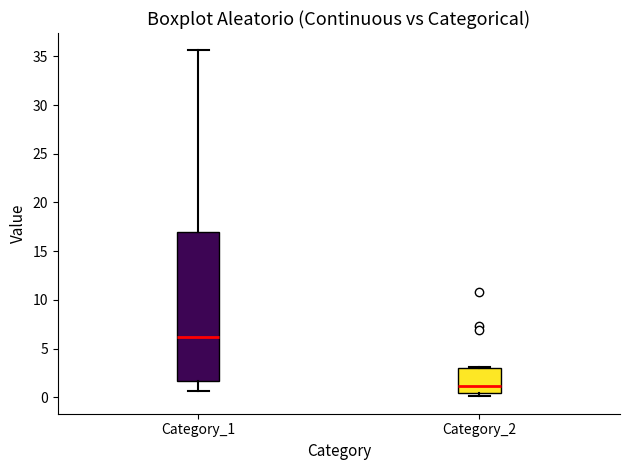

Comparing the boxes themselves (not the whiskers), which one is the tallest?

Category_1